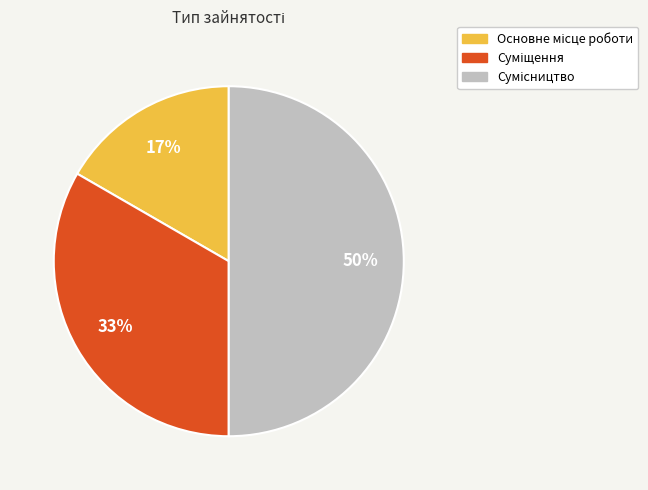

How many segments does this pie chart have?

3